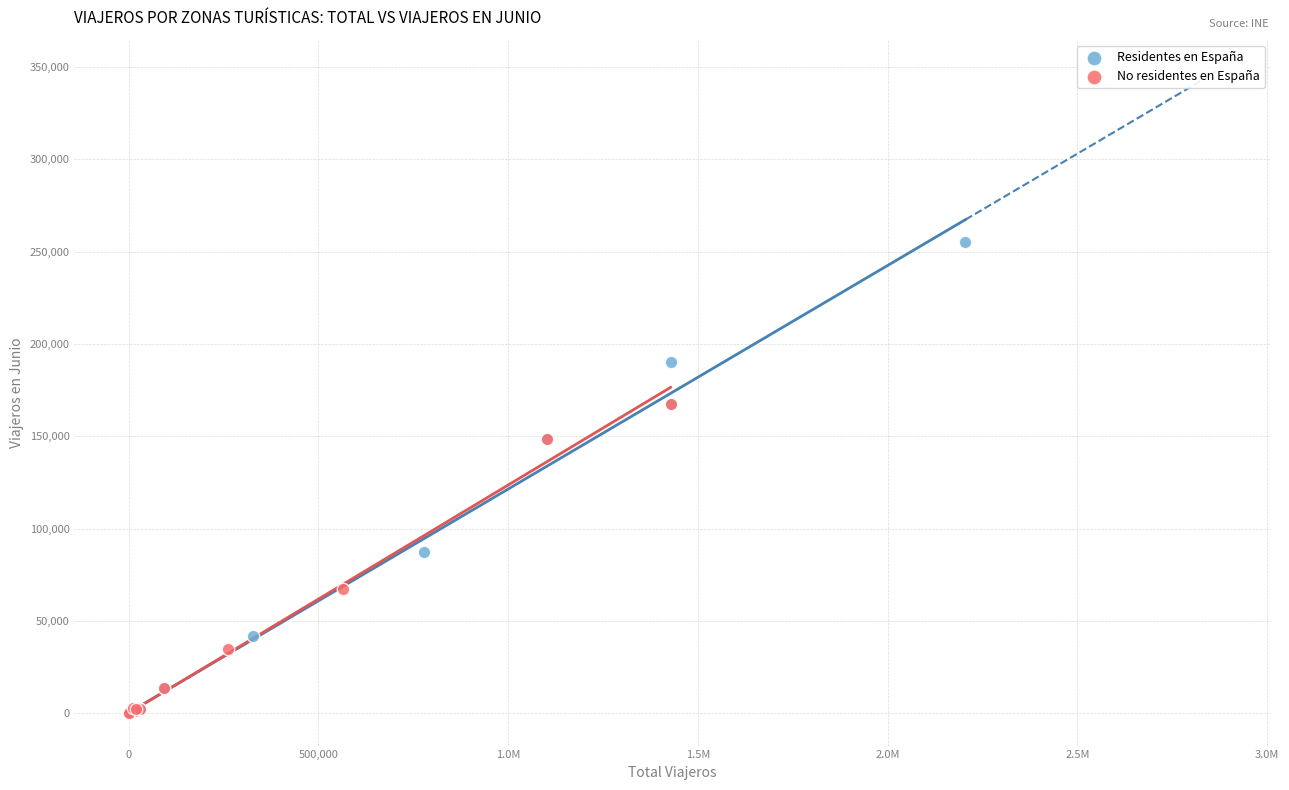

Which series contains the highest Y value?

Residentes en España